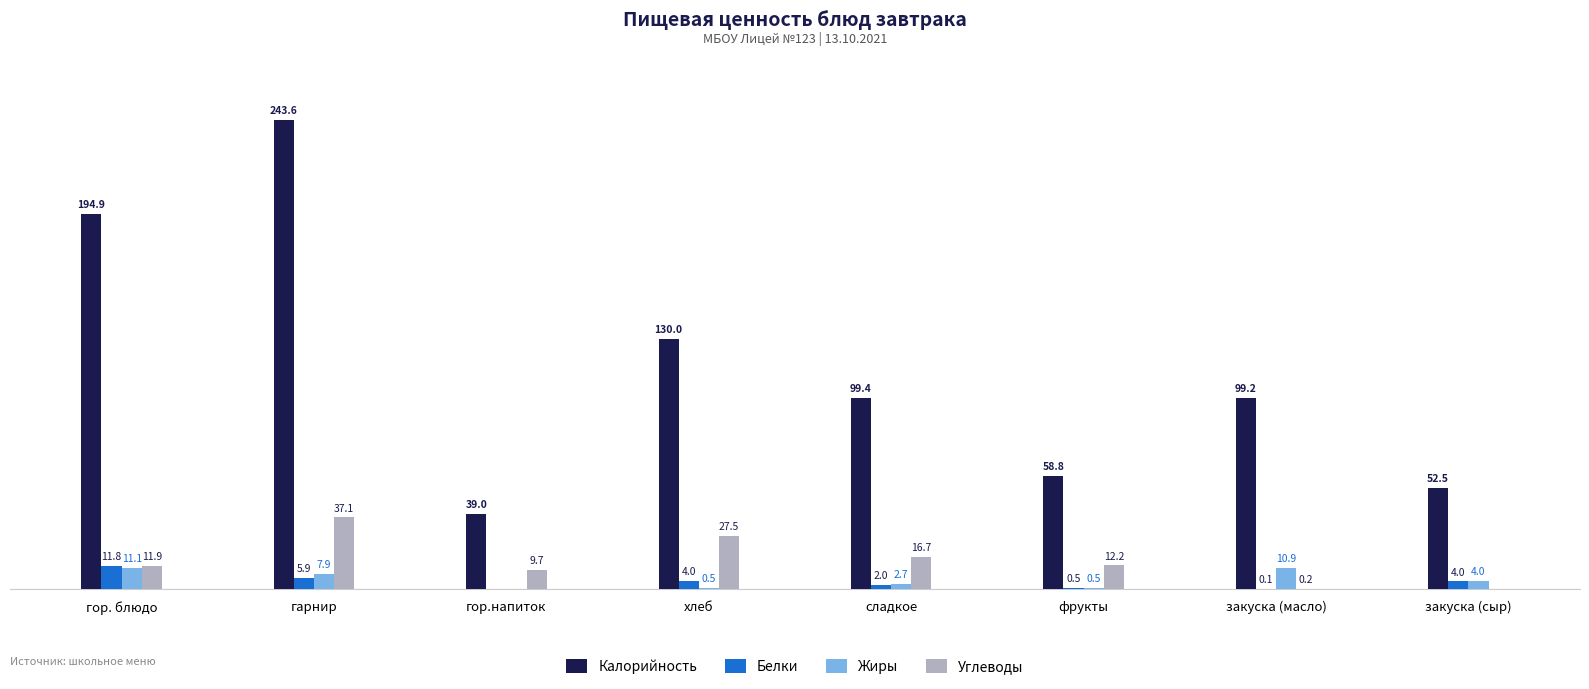

At which label is Калорийность closest to 141?

хлеб